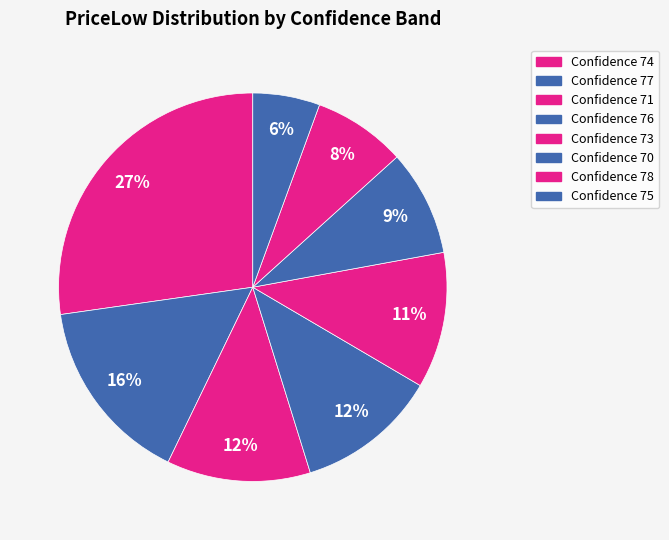

Count the number of slices in the pie.

8